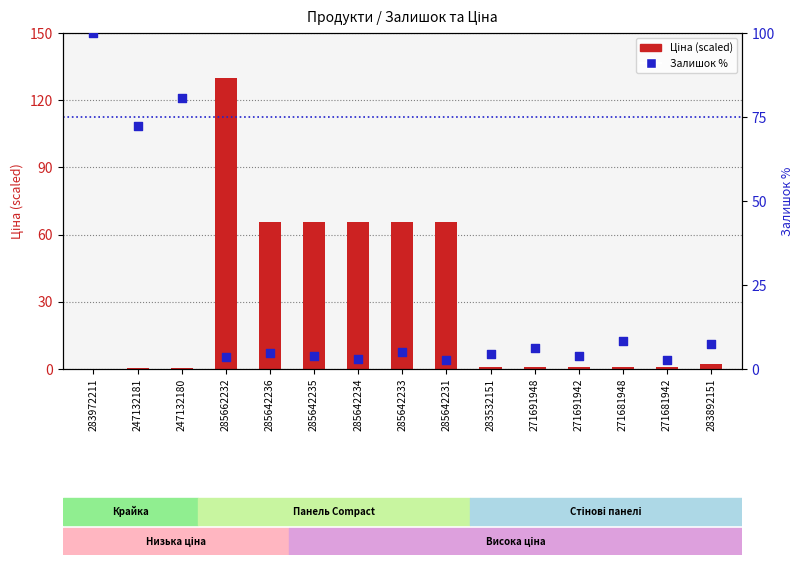

Is the value of Ціна (scaled) at 285642234 greater than the value of Залишок % at 271681948?

Yes